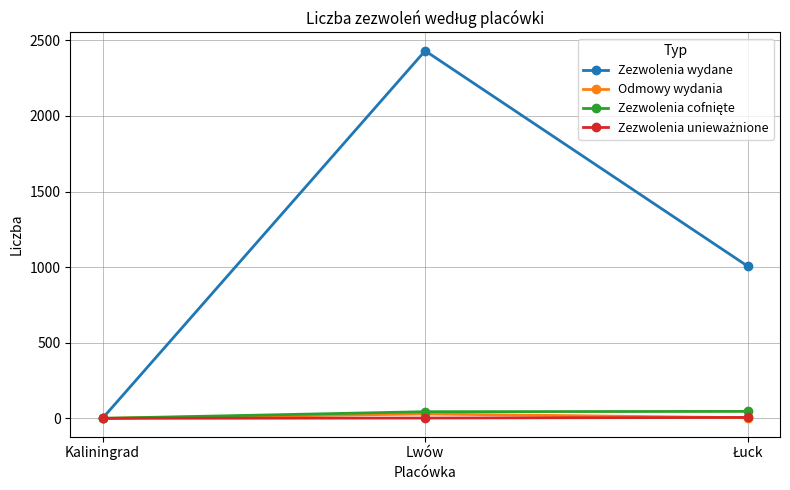

At which category is the sum across all series the highest?

Lwów